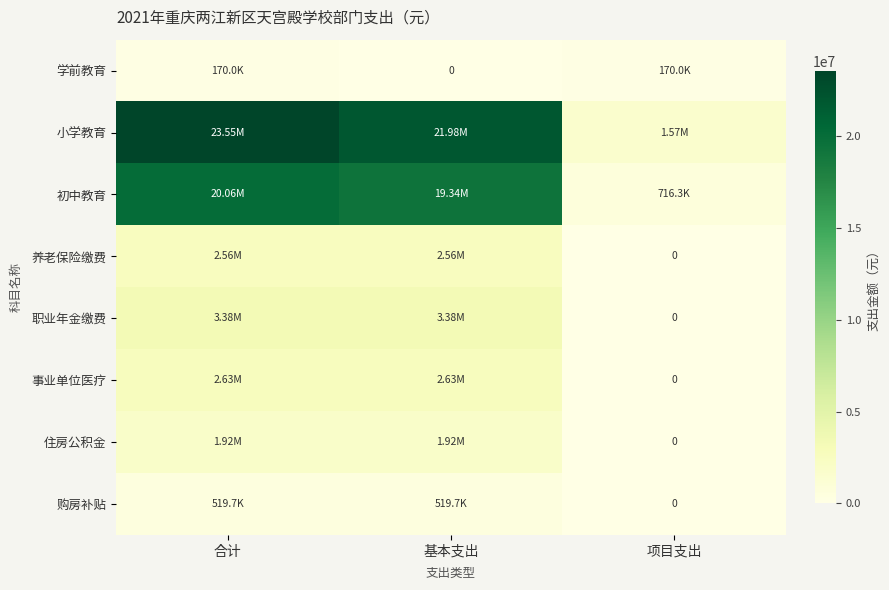

What is the sum of all 职业年金缴费 values?

6754058.8